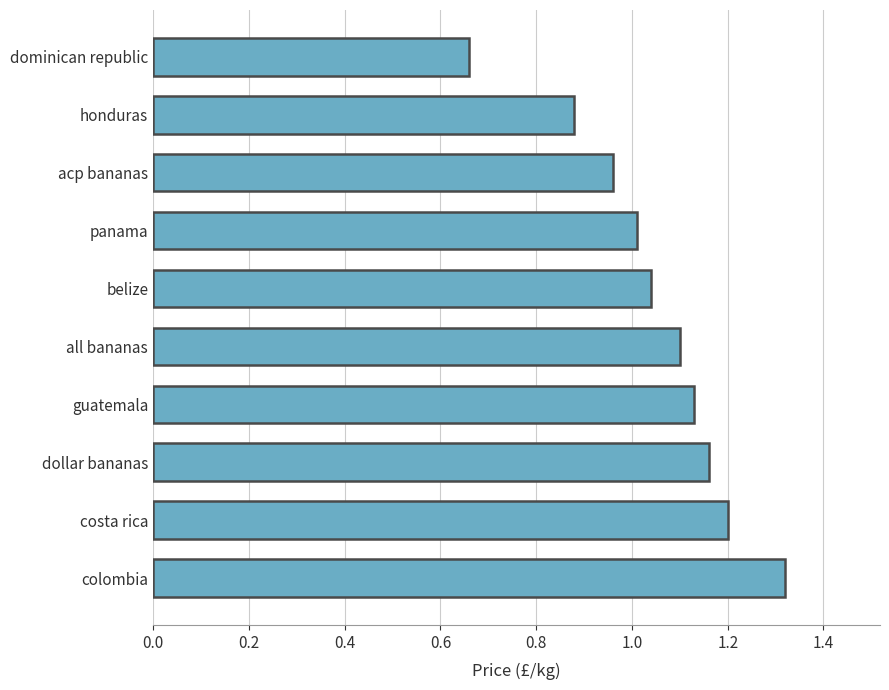

How many bars are there in total?

10